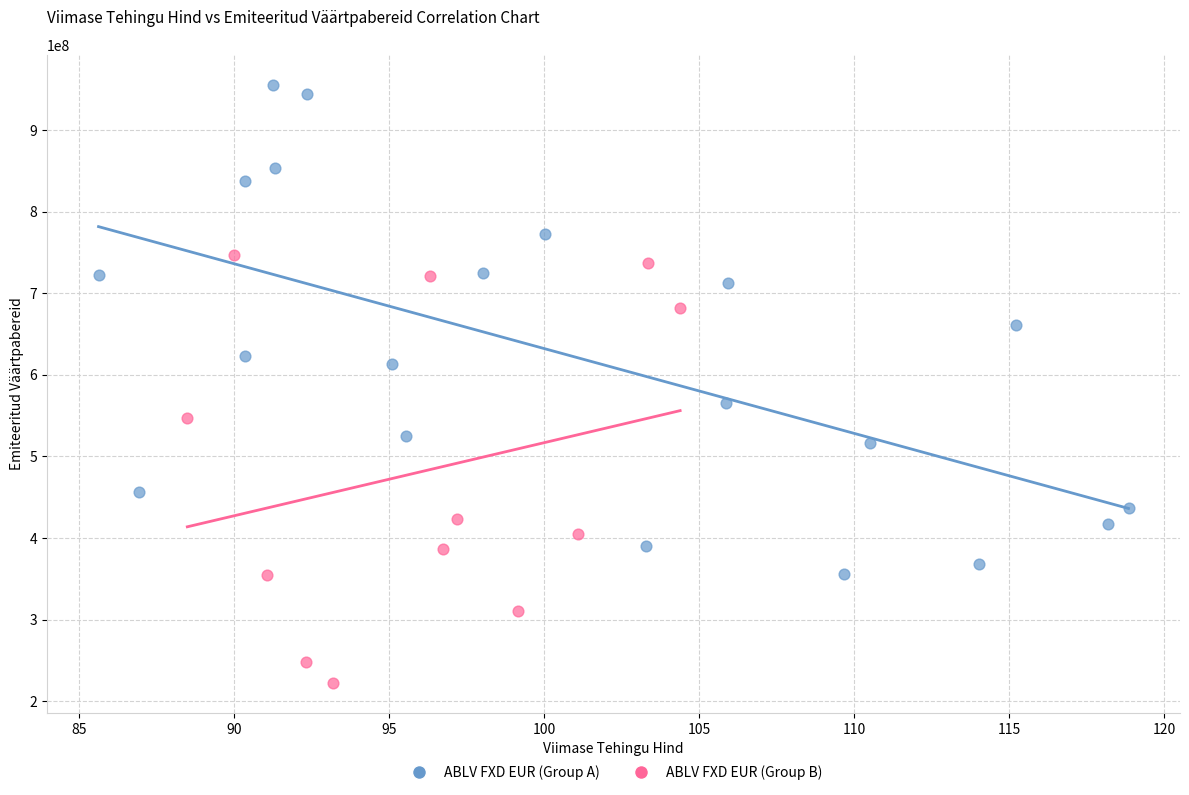

Which series contains the highest Y value?

ABLV FXD EUR (Group A)